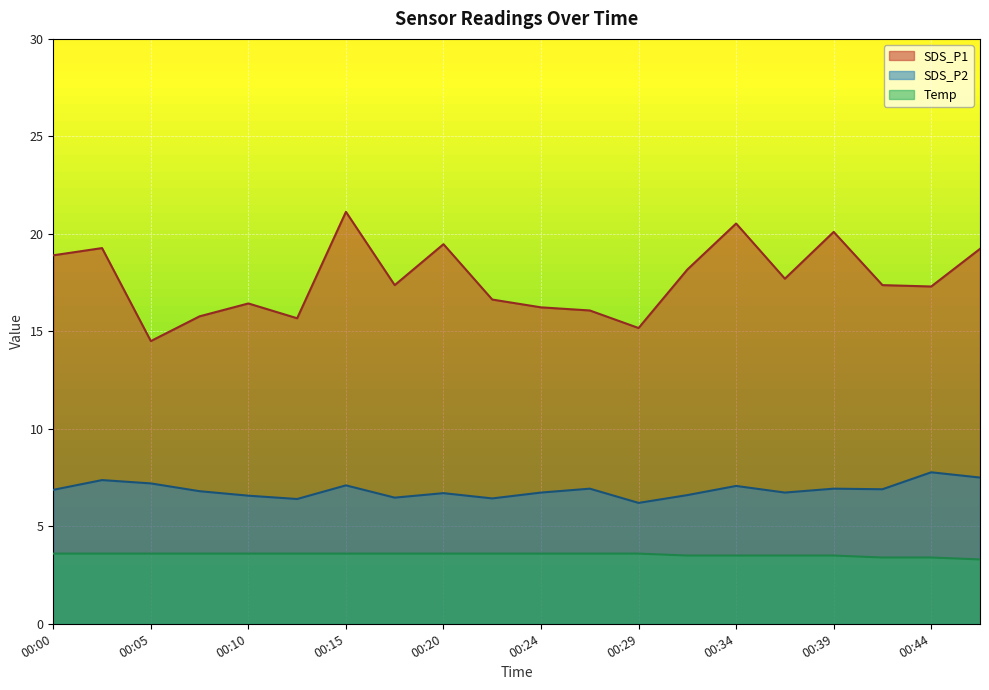

True or false: Temp and SDS_P2 intersect in this chart.

False